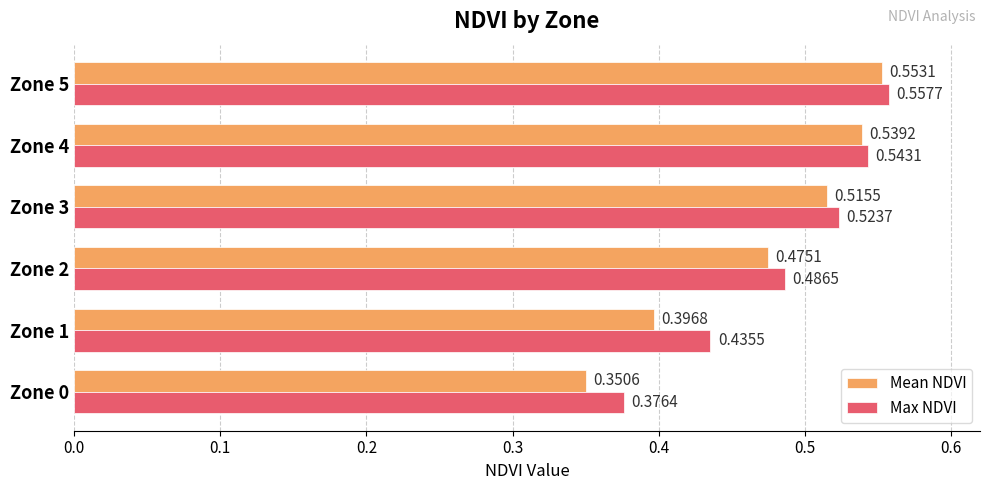

Rank the series by their average value, from highest to lowest.

Max NDVI, Mean NDVI